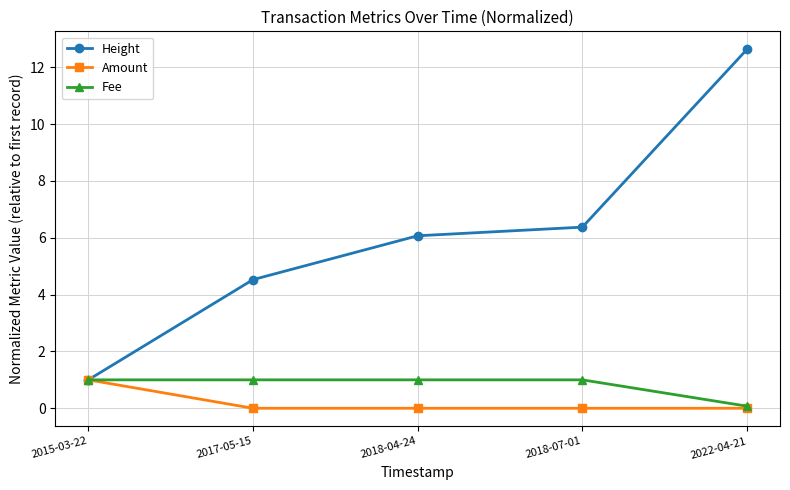

True or false: Amount has a value of 0.7 at 2018-04-24.

False